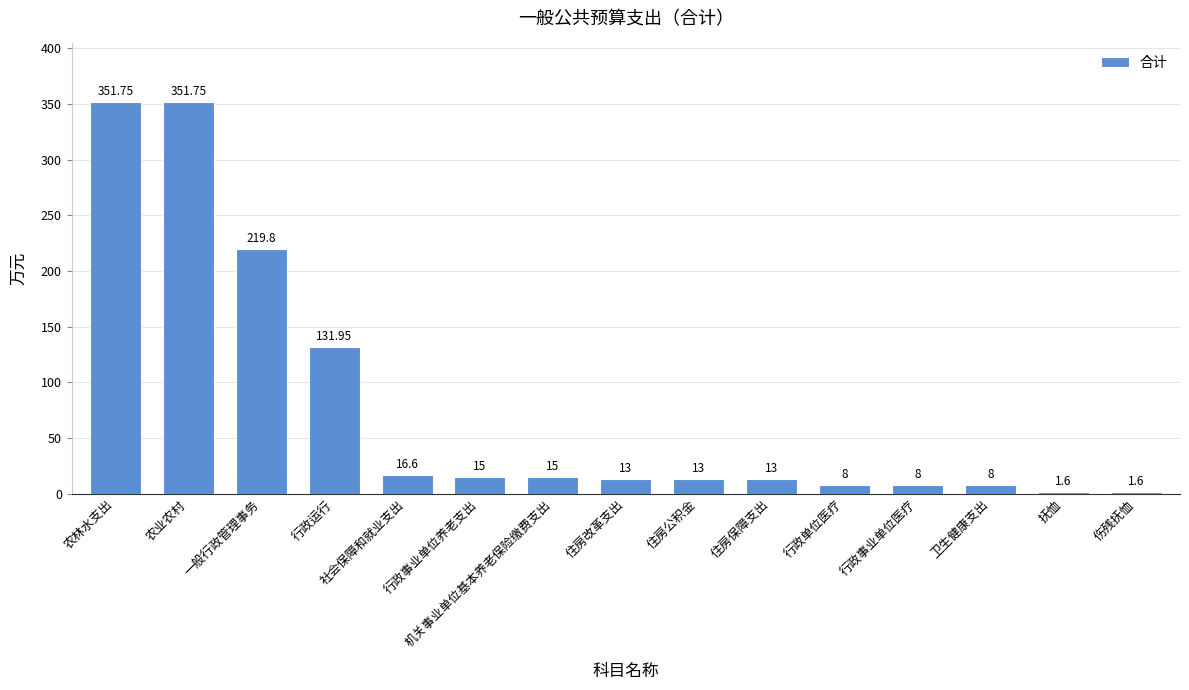

What is the change in value from 住房保障支出 to 卫生健康支出?

-5.0